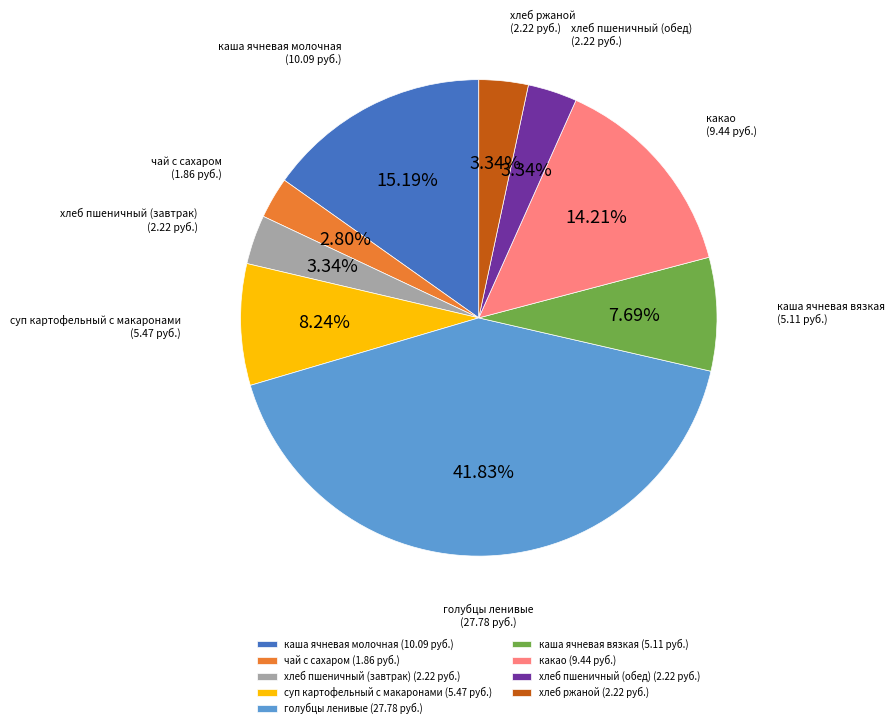

What is the smallest slice in the pie chart?

чай с сахаром